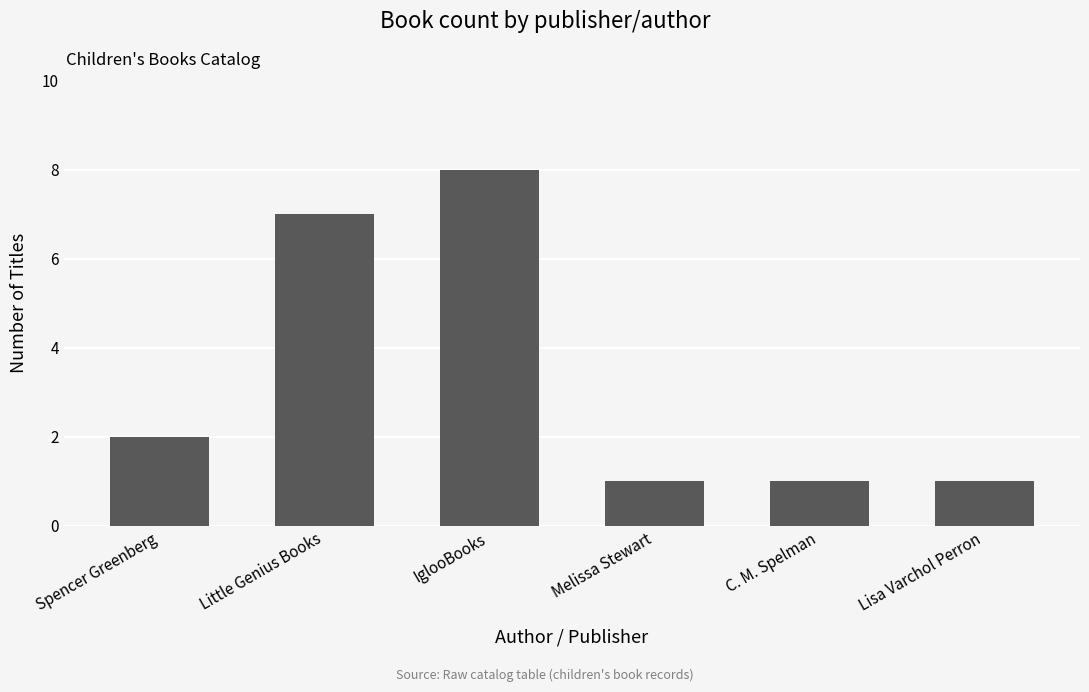

Does the chart contain stacked bars?

No